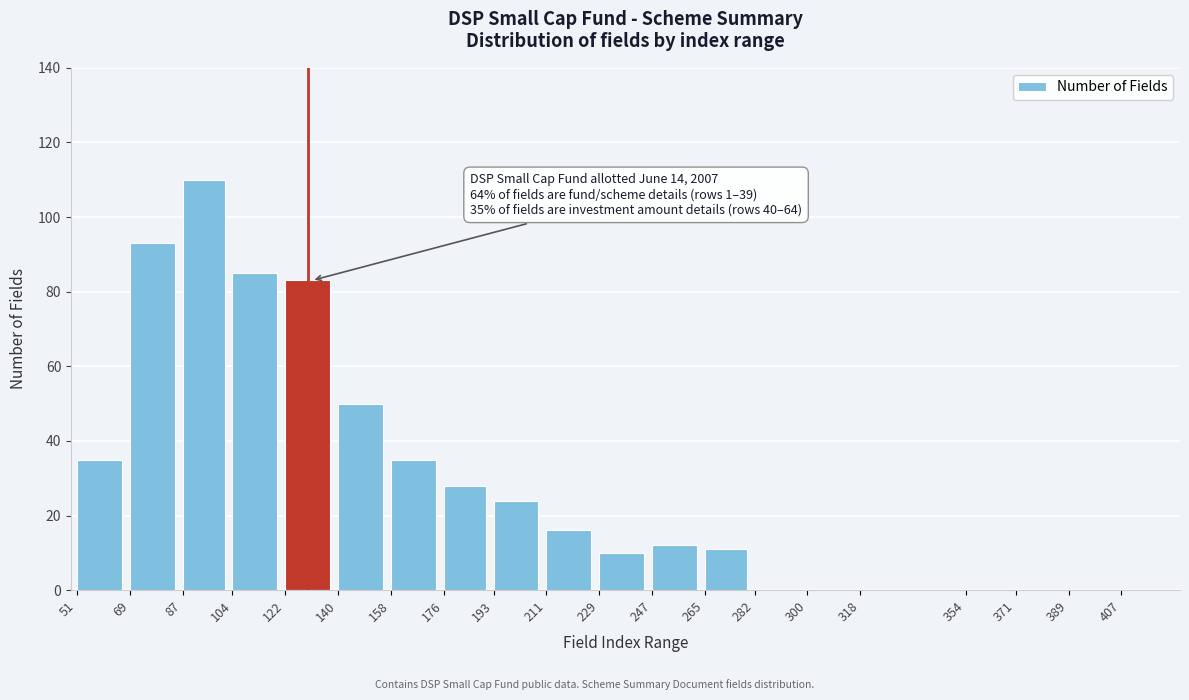

Reading right to left, what are all the values shown in this chart?

407=0	389=0	371=0	354=0	318=0	300=0	282=0	265=11	247=12	229=10	211=16	193=24	176=28	158=35	140=50	122=83	104=85	87=110	69=93	51=35